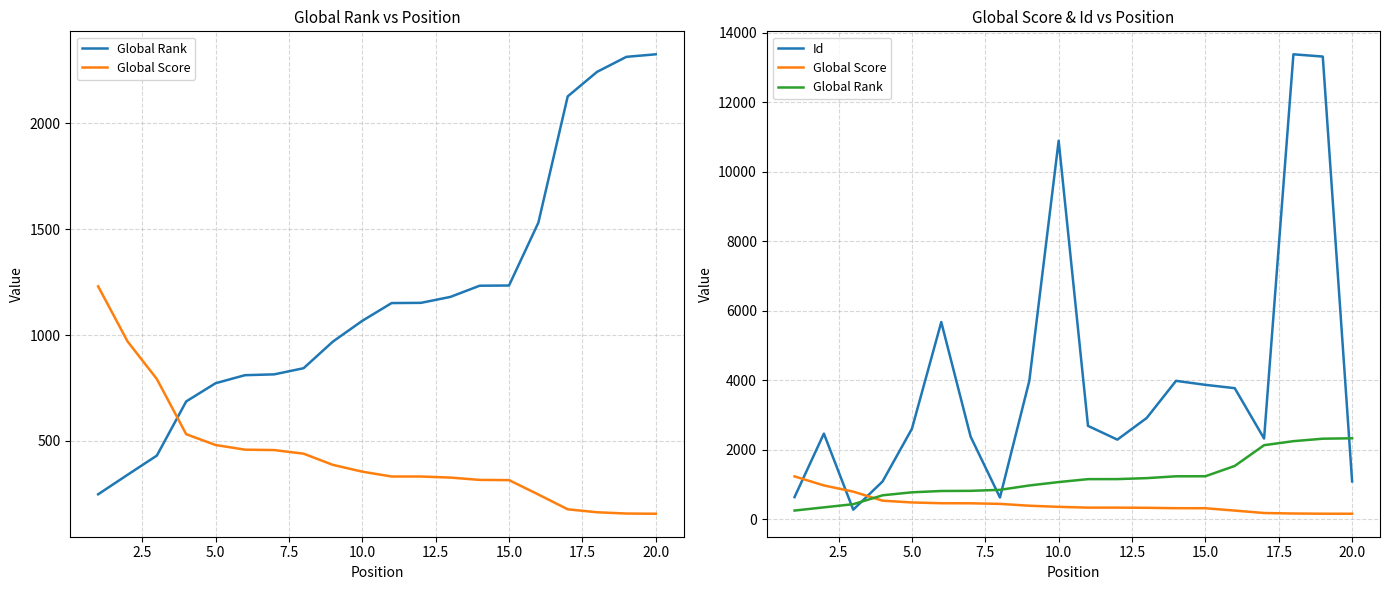

Reading right to left, extract all data points from this chart.

Global Rank: 2327	2315	2244	2128	1531	1234	1233	1180	1152	1151	1067	969	843	814	810	772	686	430	339	247
Global Score: 155	156	162	176	246	314	315	326	331	331	354	386	439	456	458	480	531	792	970	1230
Id: 1085	13313	13378	2320	3769	3865	3980	2911	2288	2684	10891	3979	622	2375	5672	2601	1084	272	2461	634